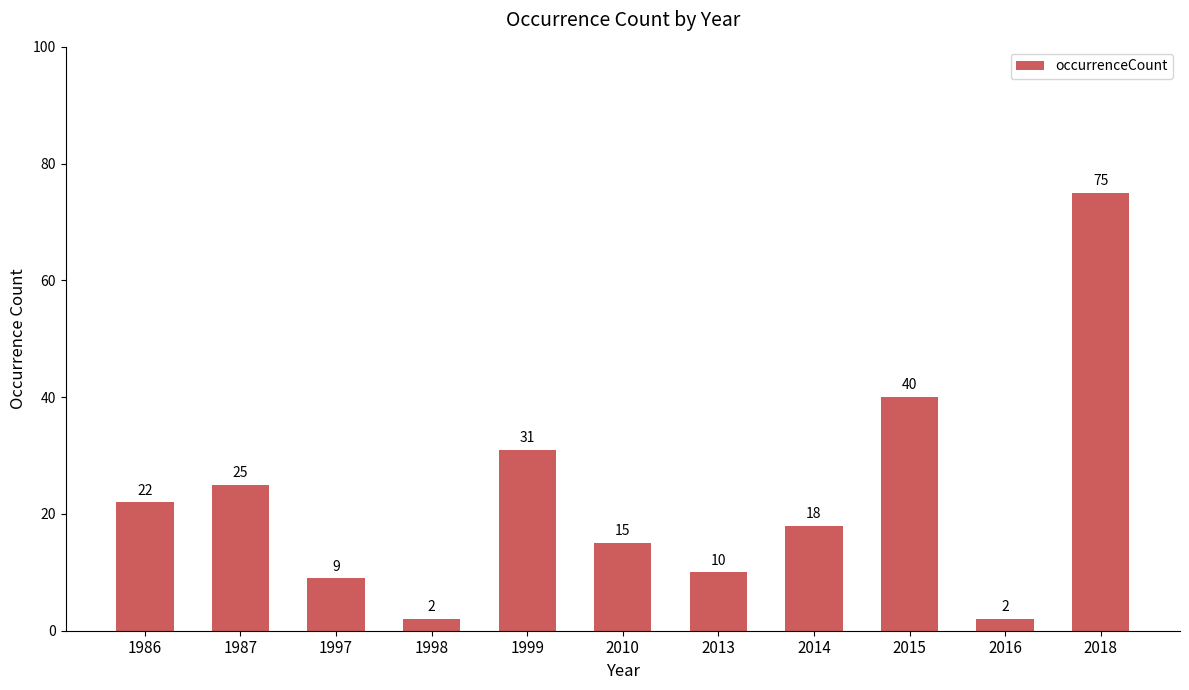

Between 2016 and 1986, which is larger?

1986